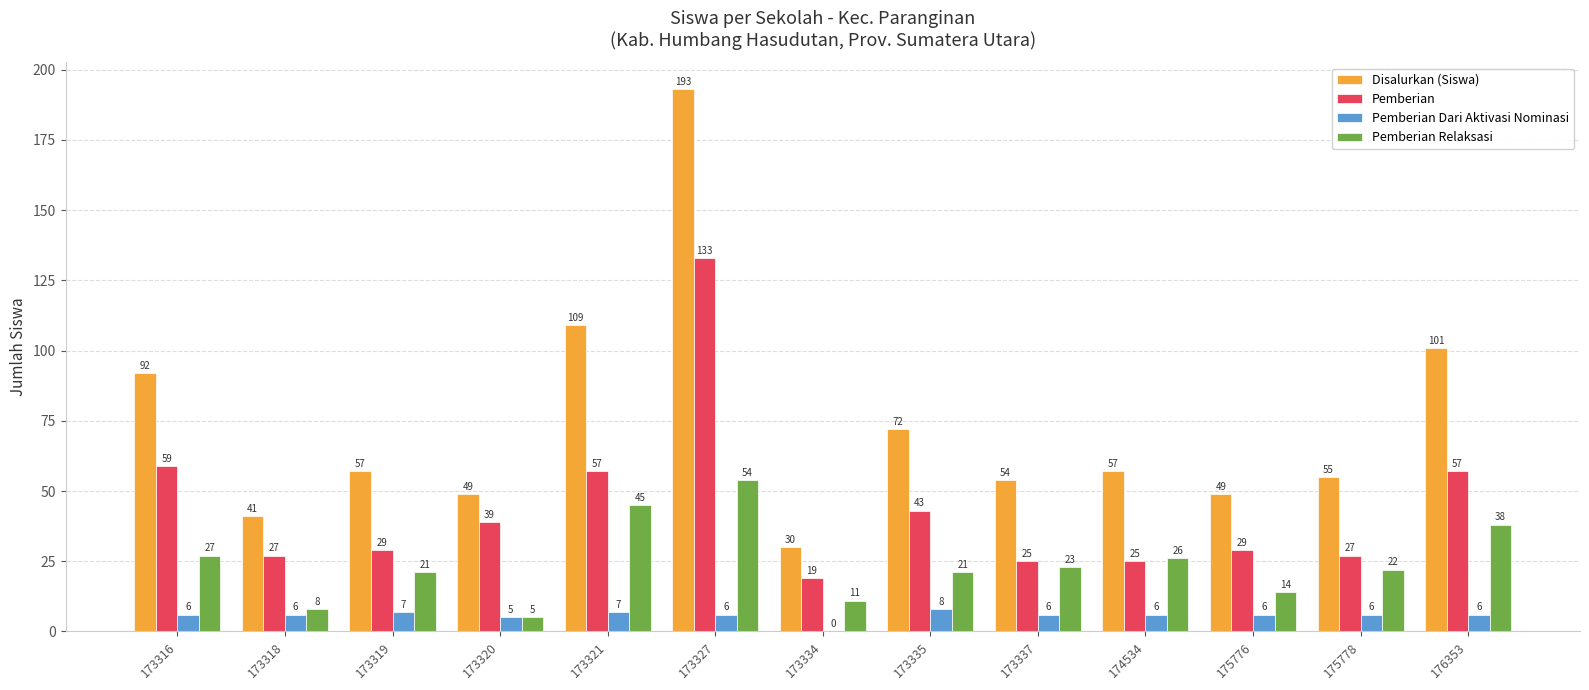

At which label is Pemberian closest to 76?

173316